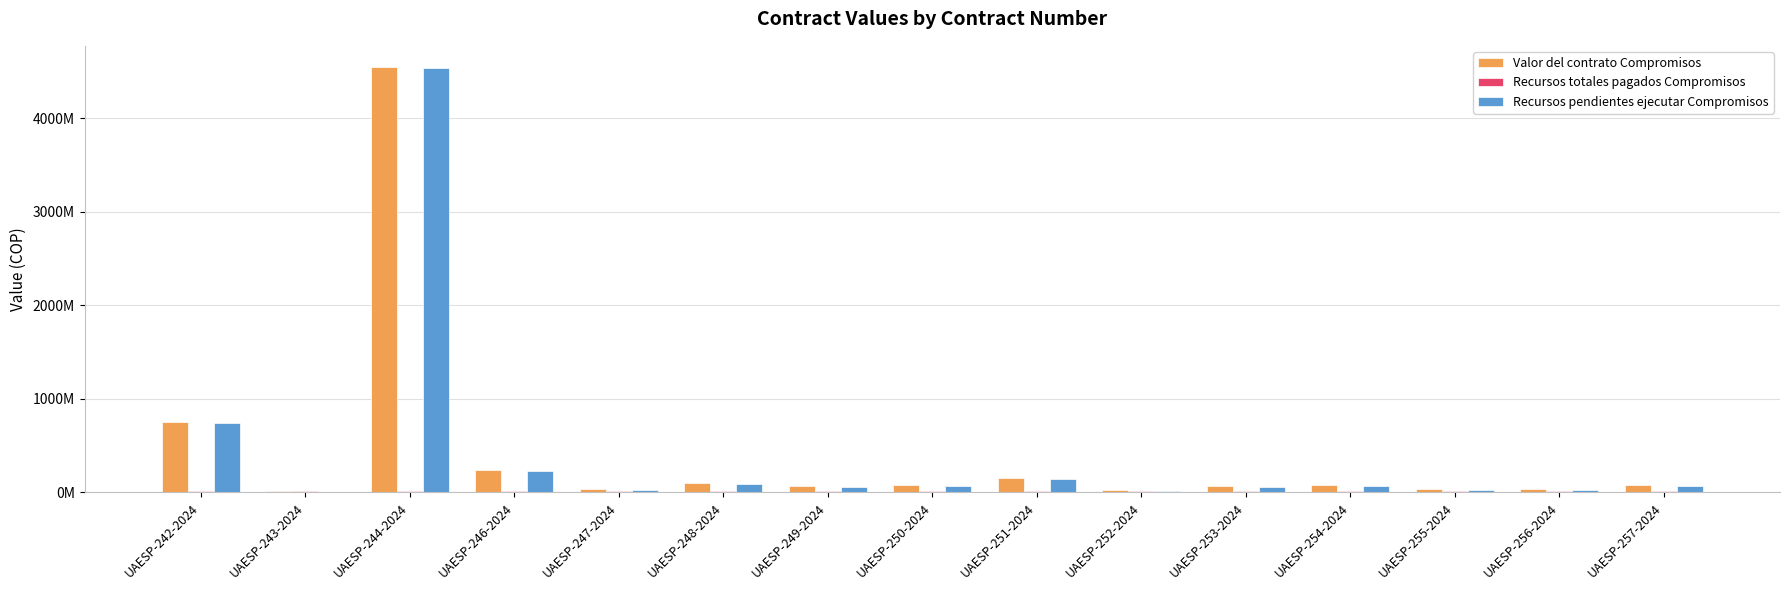

What is the difference between the Recursos pendientes ejecutar Compromisos values at UAESP-251-2024 and UAESP-254-2024?

77900003